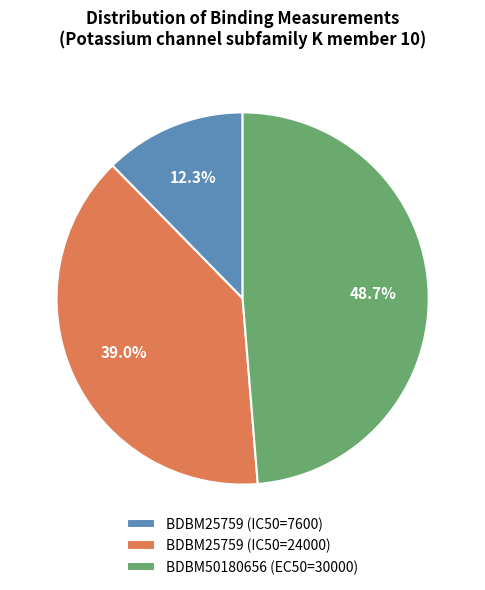

Rank the categories by value from lowest to highest.

BDBM25759 (IC50=7600), BDBM25759 (IC50=24000), BDBM50180656 (EC50=30000)